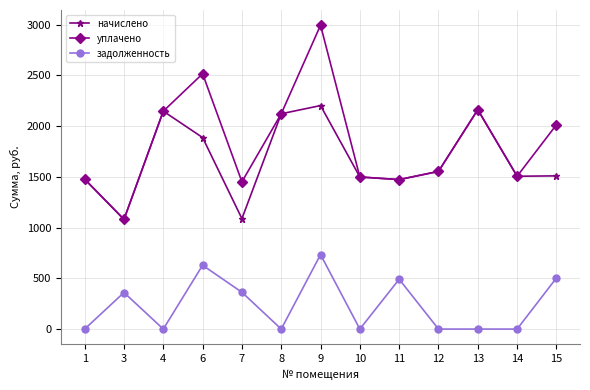

In уплачено, how many points are lower than both neighbors (excluding endpoints)?

4